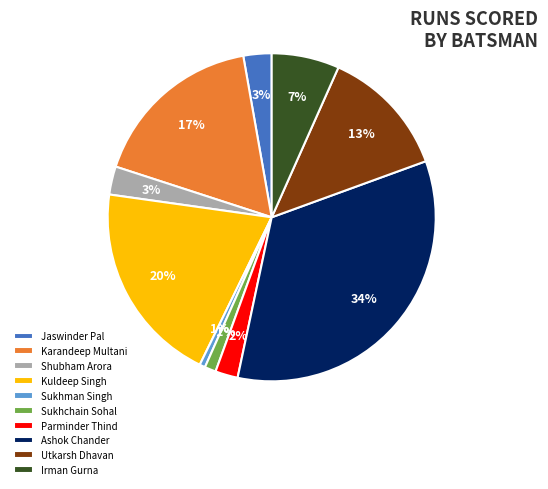

To the nearest percent, what percentage of the pie is Irman Gurna?

7%